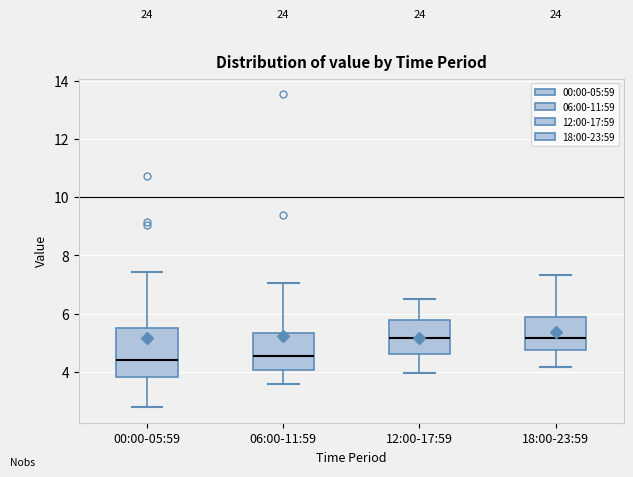

Where is the upper edge of the box for 06:00-11:59 on the y-axis? The values are not printed on the chart, so give them approximately, as read against the axis.

5.4